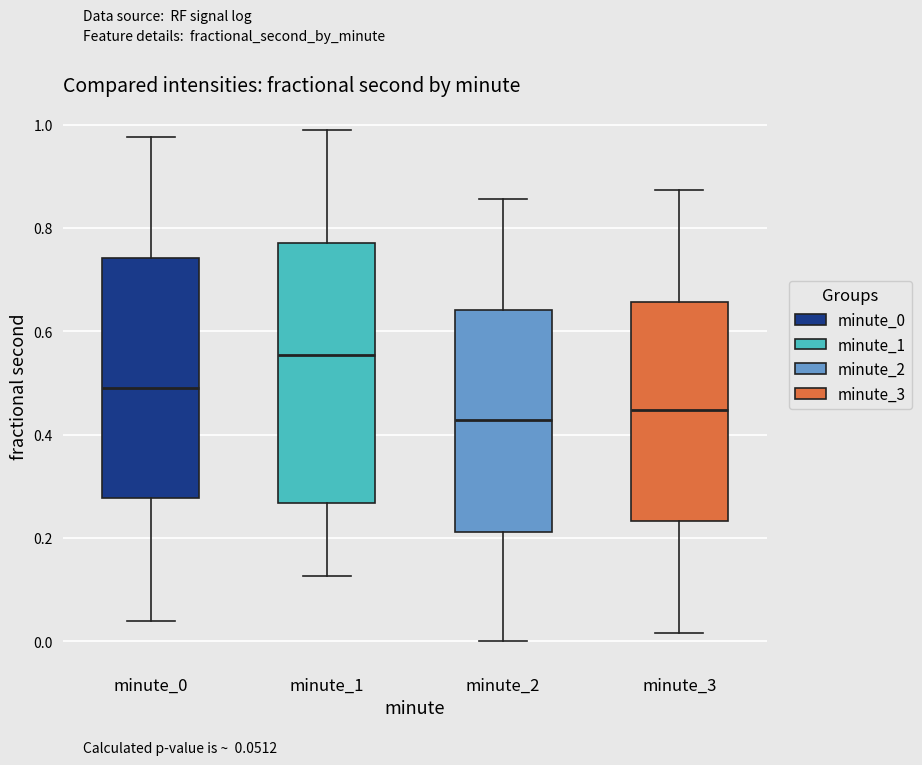

Reading left to right, transcribe this box plot: for each box, give where its median line is, the range the box spans, and where its two whiskers end, as read against the y-axis. The values are not printed on the chart, so give them approximately, as read against the axis.

minute_0: median 0.50, box 0.28 to 0.74, whiskers 0.04 to 0.98
minute_1: median 0.56, box 0.26 to 0.78, whiskers 0.12 to 0.98
minute_2: median 0.42, box 0.22 to 0.64, whiskers 0.00 to 0.86
minute_3: median 0.44, box 0.24 to 0.66, whiskers 0.02 to 0.88